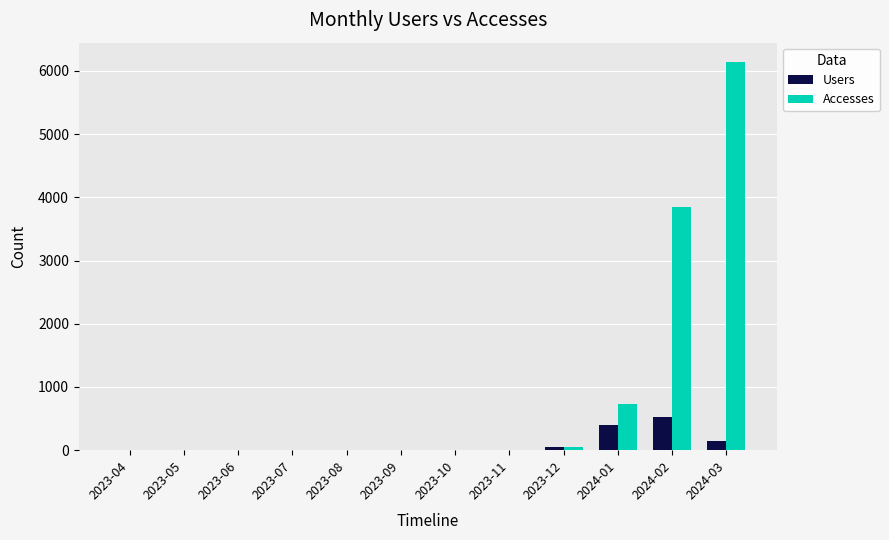

The Accesses series shows 736 at 2024-01. True or false?

True